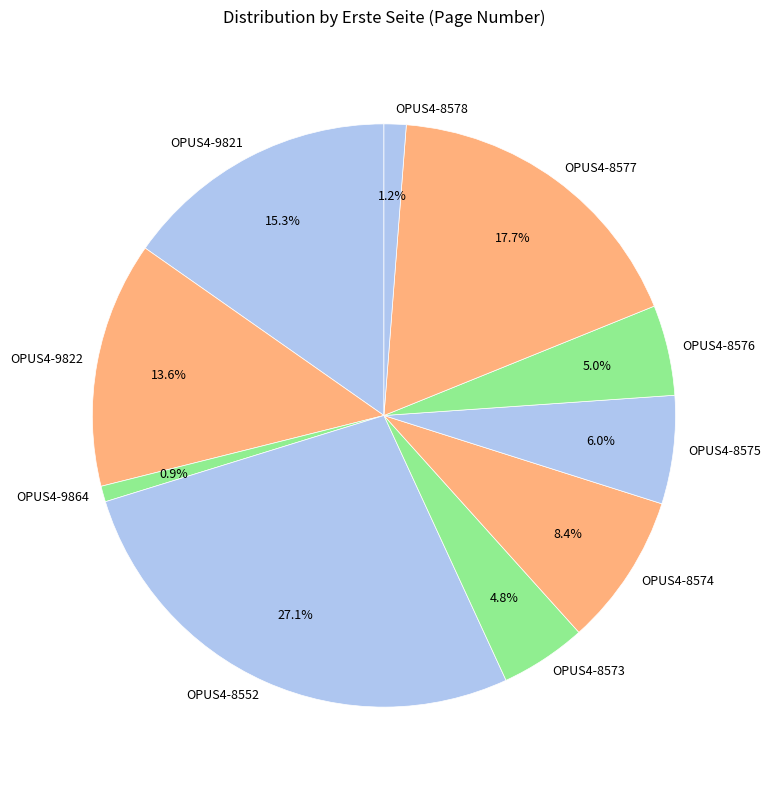

How many slices are in this pie chart?

10